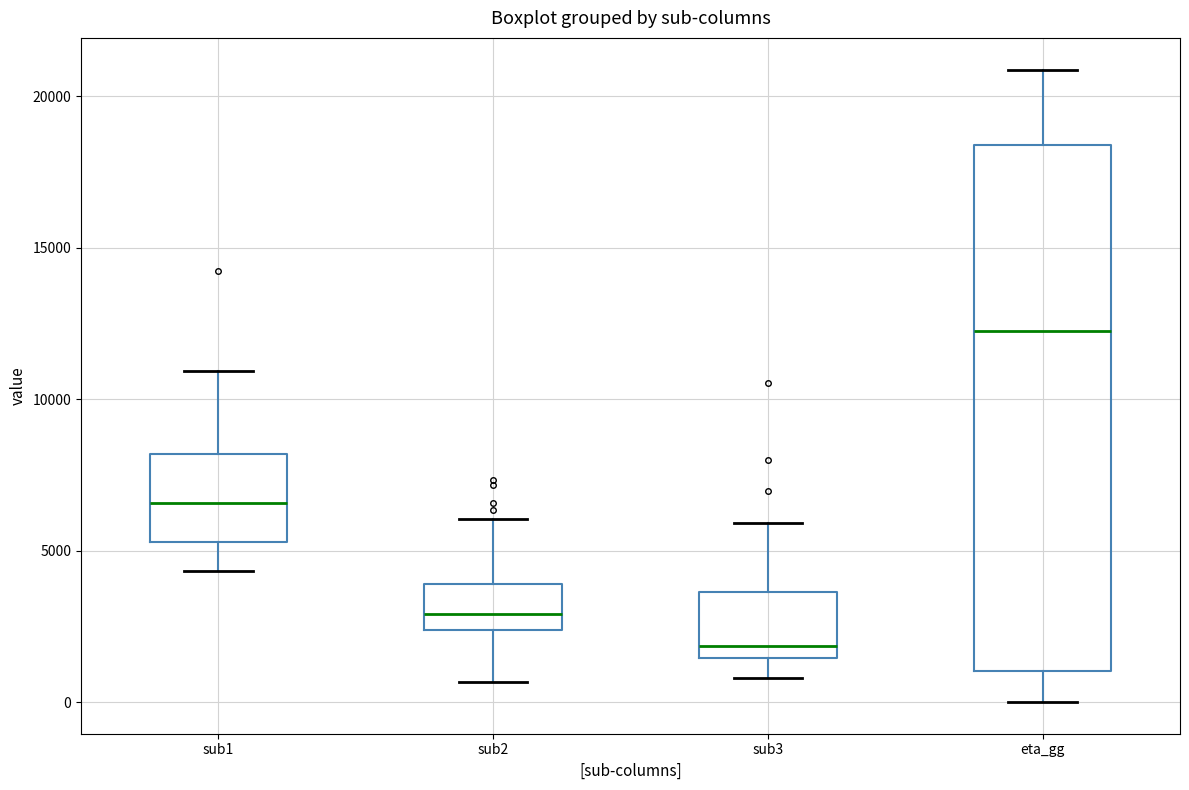

Reading left to right, read every box against the y-axis: the position of its median line, the range the box covers, and the ends of its whiskers. The values are not printed on the chart, so give them approximately, as read against the axis.

sub1: median 6500, box 5500 to 8000, whiskers 4500 to 11000
sub2: median 3000, box 2500 to 4000, whiskers 500 to 6000
sub3: median 2000, box 1500 to 3500, whiskers 1000 to 6000
eta_gg: median 12000, box 1000 to 18500, whiskers 0 to 21000